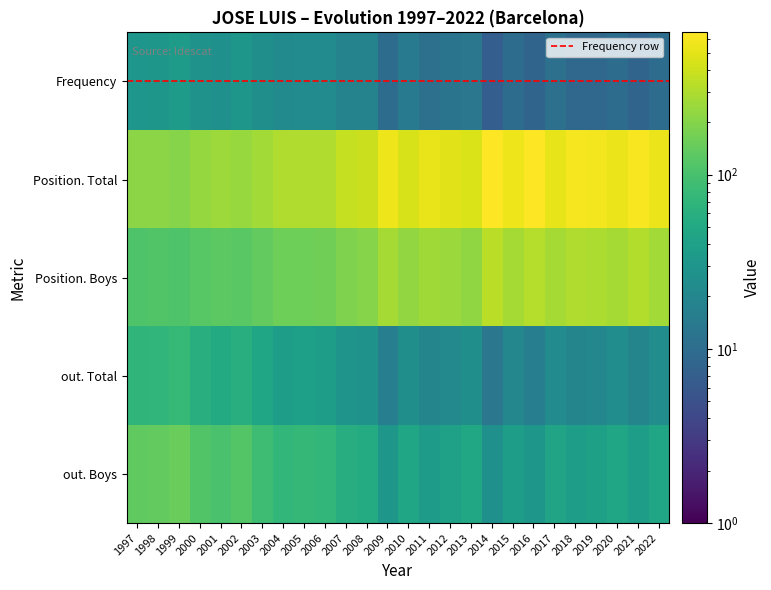

Rank the categories by Frequency value from lowest to highest.

2014, 2016, 2021, 2018, 2019, 2009, 2015, 2020, 2022, 2011, 2017, 2012, 2013, 2010, 2007, 2008, 2004, 2005, 2006, 2003, 2001, 2000, 1997, 1998, 2002, 1999